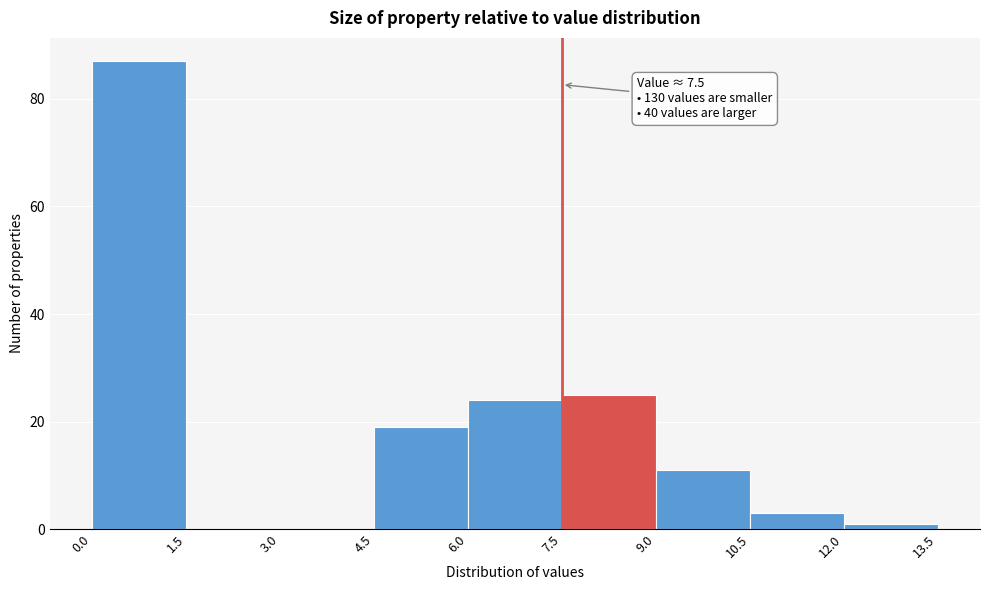

Over which range of the x-axis is the bar tallest?

0.0 to 1.5